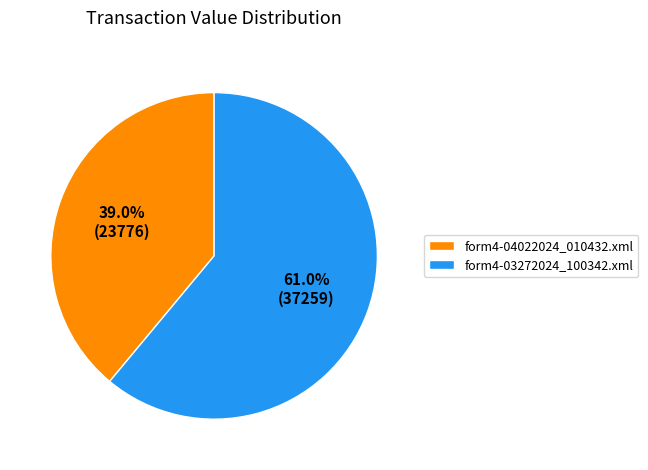

Is form4-04022024_010432.xml the majority of the pie?

No